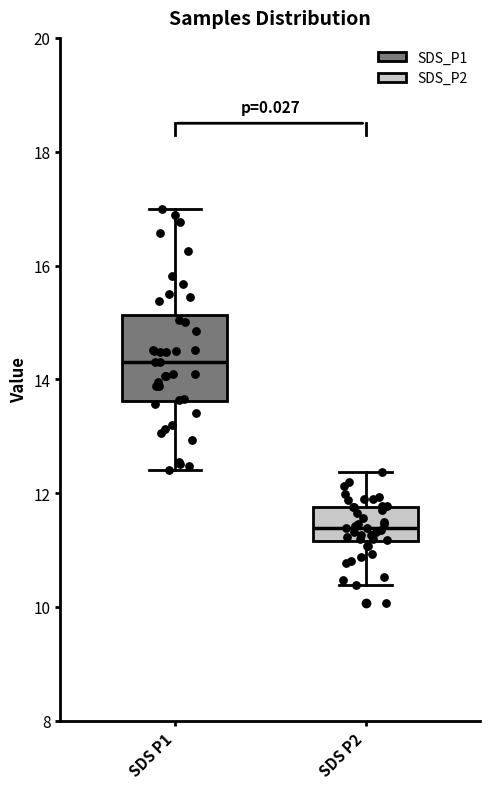

Reading left to right, transcribe this box plot: for each box, give where its median line is, the range the box spans, and where its two whiskers end, as read against the y-axis. The values are not printed on the chart, so give them approximately, as read against the axis.

SDS P1: median 14.4, box 13.6 to 15.2, whiskers 12.4 to 17.0
SDS P2: median 11.4, box 11.2 to 11.8, whiskers 10.4 to 12.4